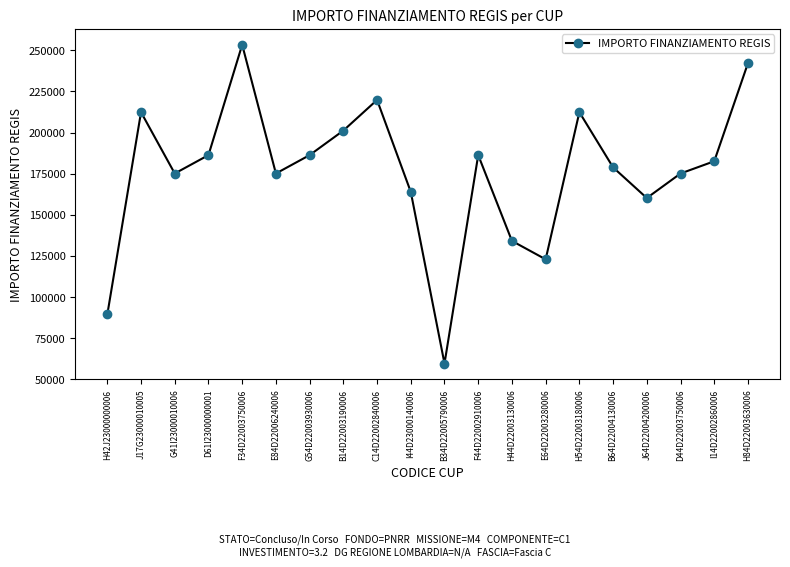

At which category does the chart reach its minimum across all series?

B34D22005790006